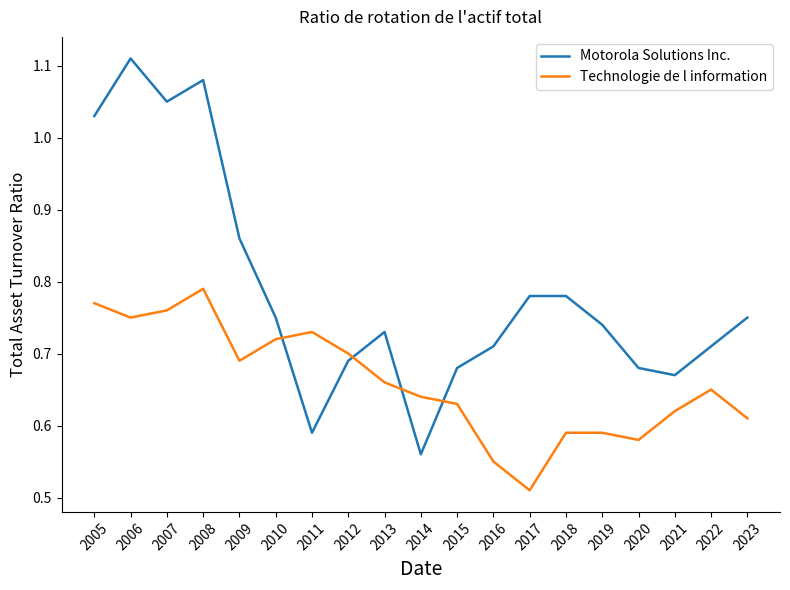

How many times do Technologie de l information and Motorola Solutions Inc. cross each other?

4